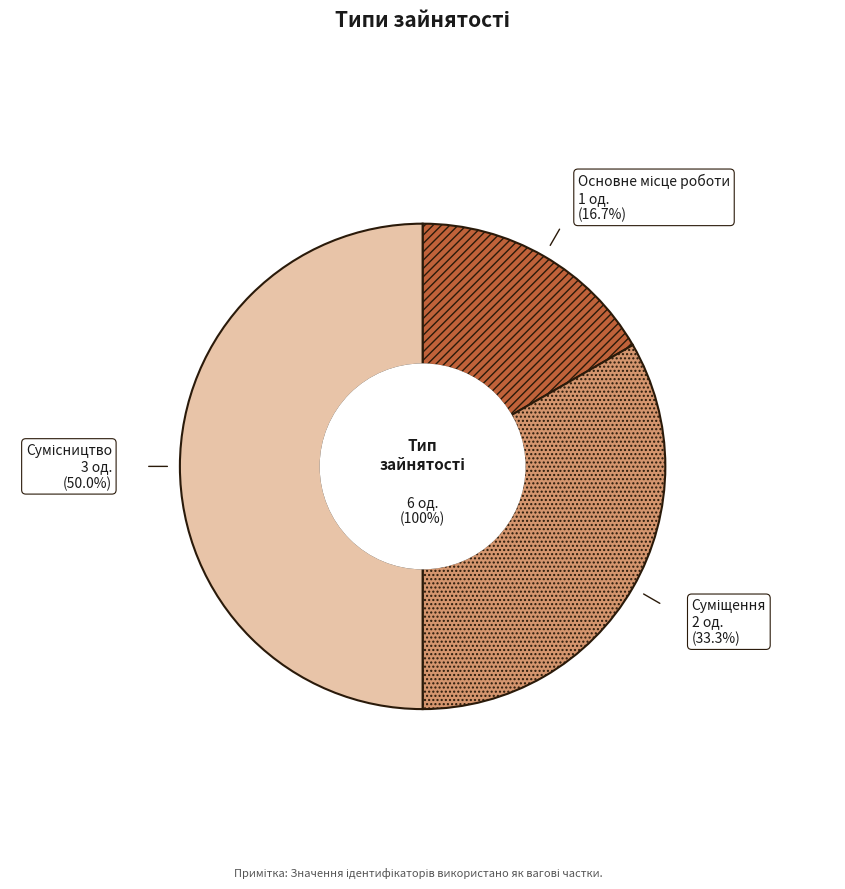

Rank the categories by value from highest to lowest.

Сумісництво, Суміщення, Основне місце роботи